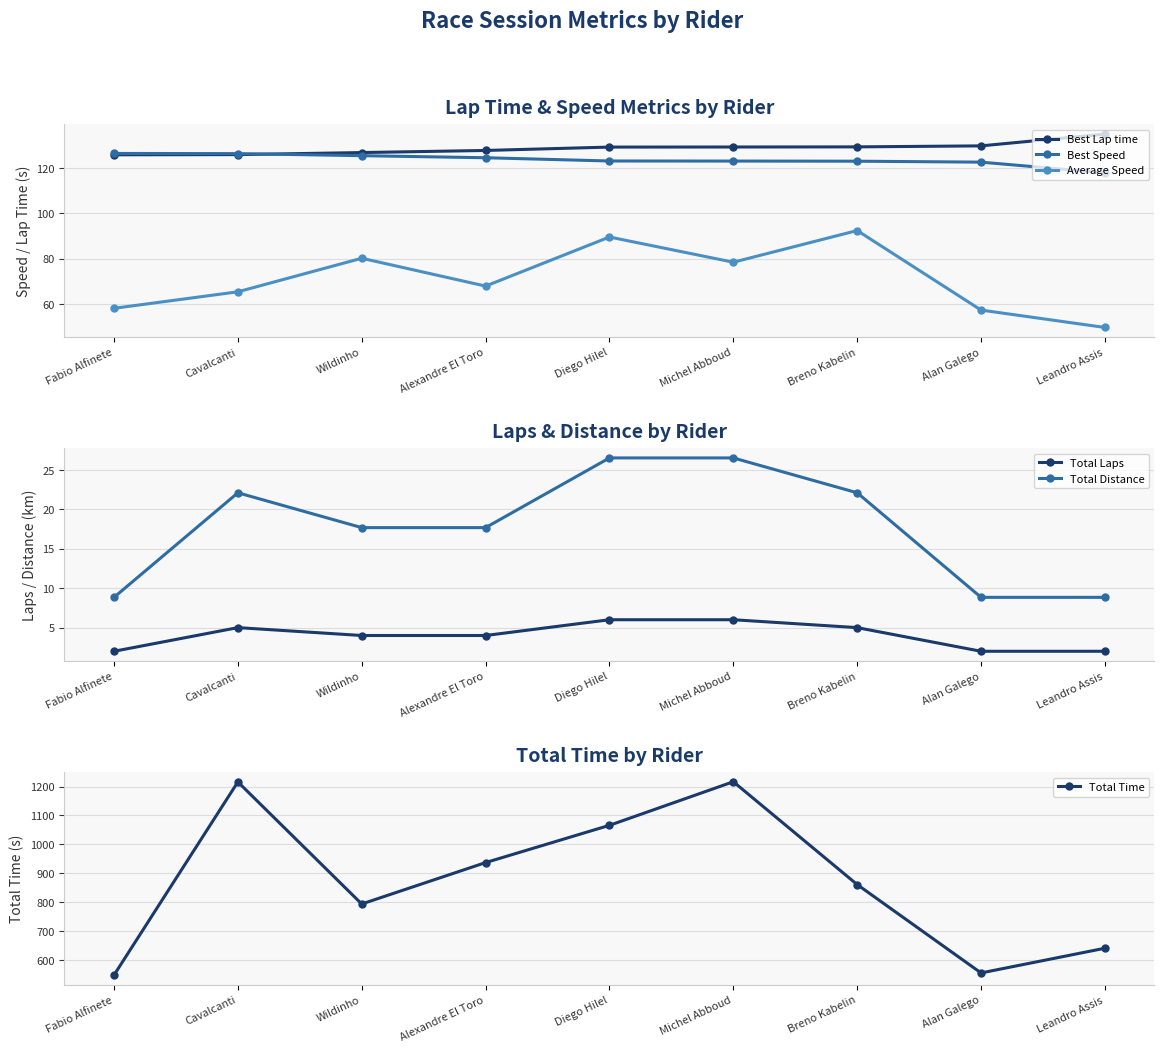

How many data points does each series have?

9